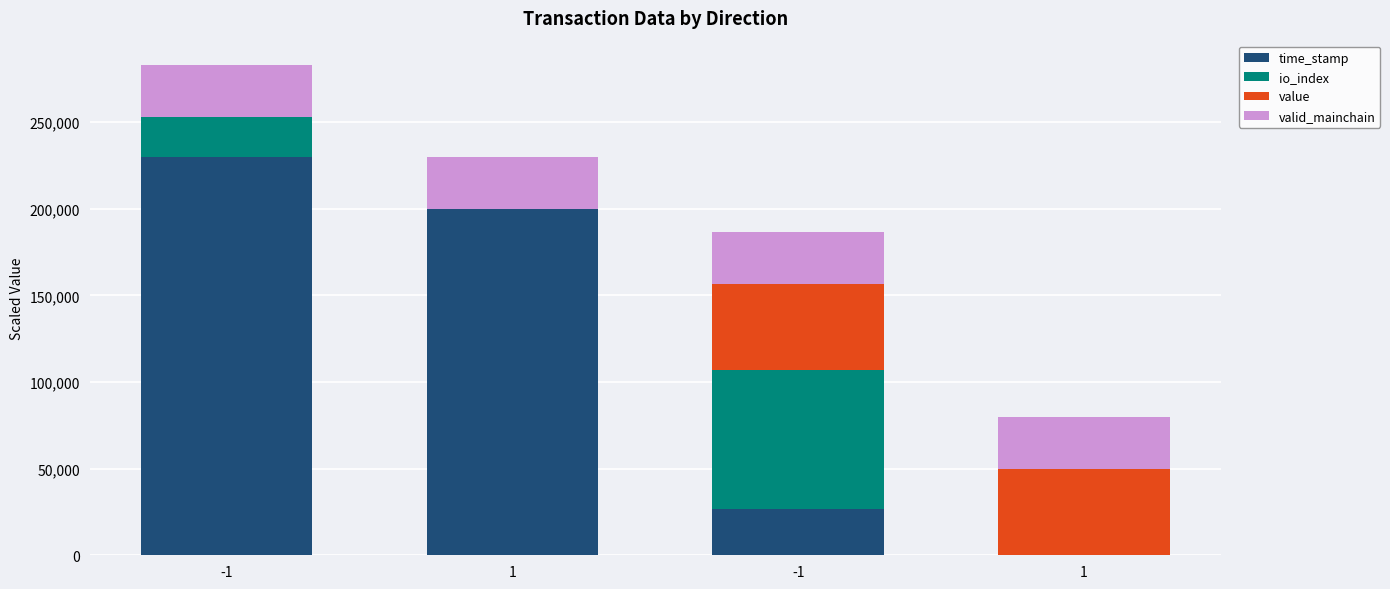

How many series are shown in this chart?

4